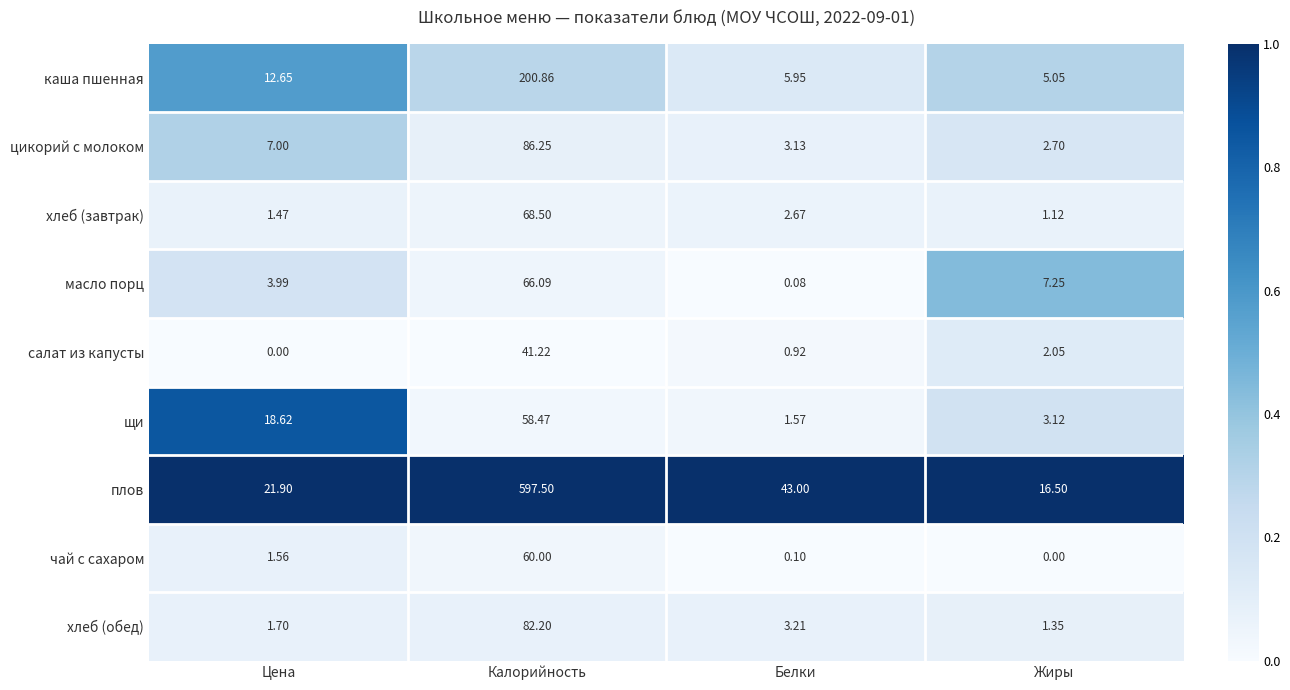

Between Калорийность and Белки, which series saw the biggest shift?

плов